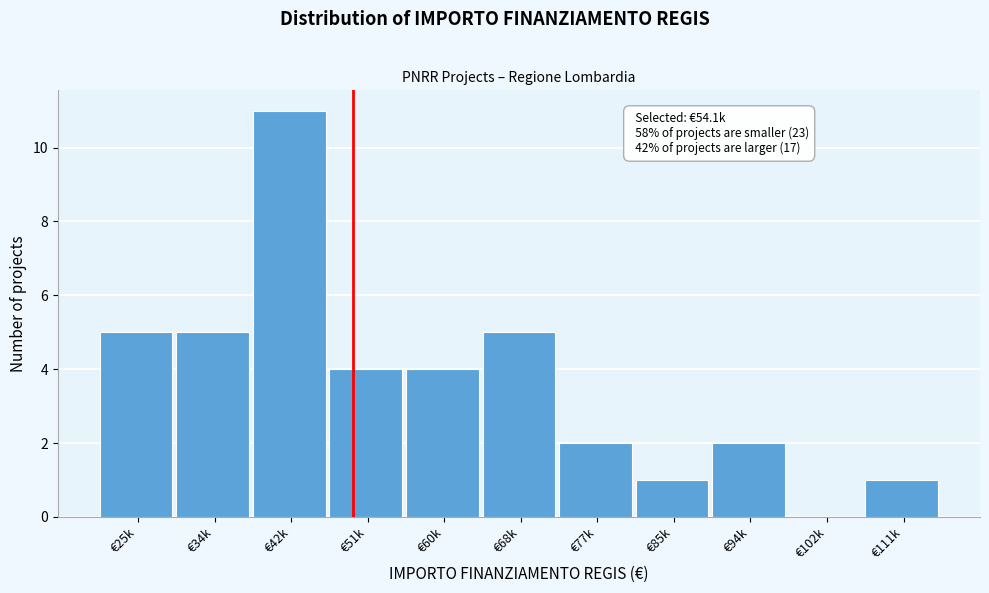

Reading left to right, list all the values displayed in this chart.

€25k=5	€34k=5	€42k=11	€51k=4	€60k=4	€68k=5	€77k=2	€85k=1	€94k=2	€102k=0	€111k=1